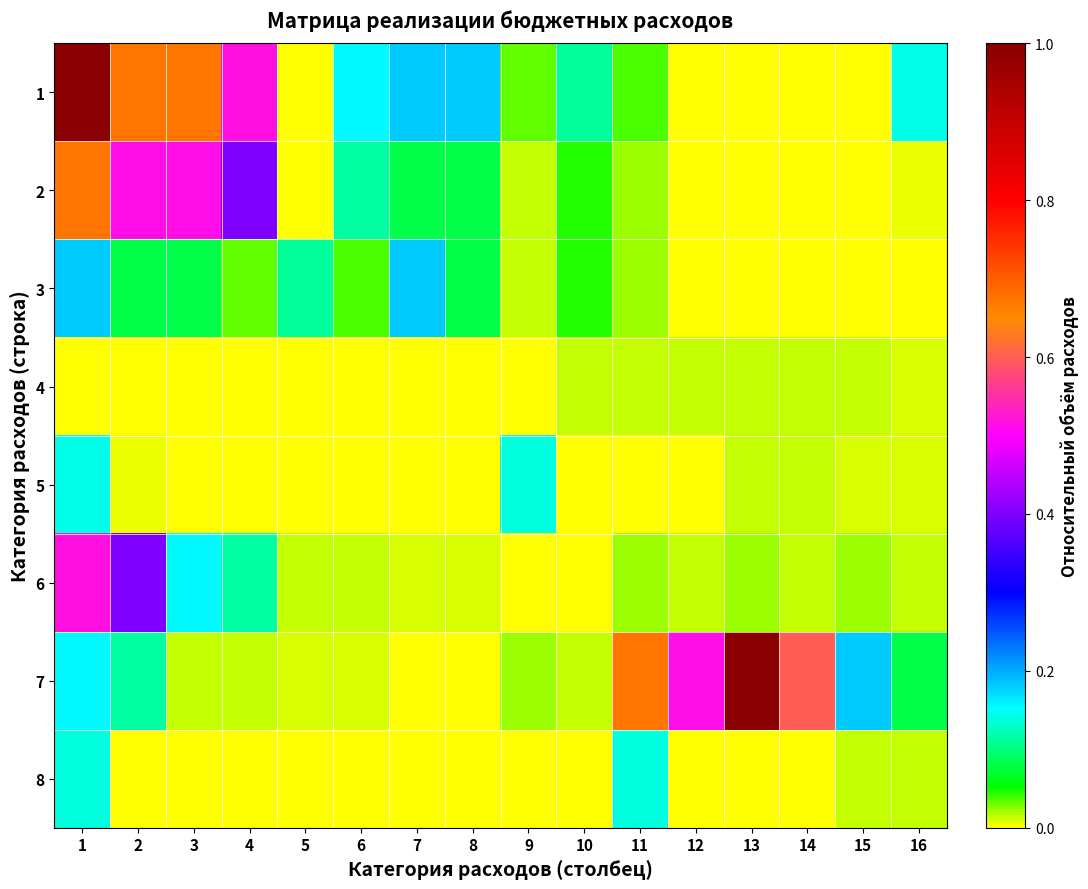

Reading left to right, list all the values displayed in this chart.

1: 1=1.0	2=0.7	3=0.7	4=0.5	5=0.0	6=0.2	7=0.2	8=0.2	9=0.0	10=0.1	11=0.0	12=0.0	13=0.0	14=0.0	15=0.0	16=0.1
2: 1=0.7	2=0.5	3=0.5	4=0.4	5=0.0	6=0.1	7=0.1	8=0.1	9=0.0	10=0.0	11=0.0	12=0.0	13=0.0	14=0.0	15=0.0	16=0.0
3: 1=0.2	2=0.1	3=0.1	4=0.0	5=0.1	6=0.0	7=0.2	8=0.1	9=0.0	10=0.0	11=0.0	12=0.0	13=0.0	14=0.0	15=0.0	16=0.0
4: 1=0.0	2=0.0	3=0.0	4=0.0	5=0.0	6=0.0	7=0.0	8=0.0	9=0.0	10=0.0	11=0.0	12=0.0	13=0.0	14=0.0	15=0.0	16=0.0
5: 1=0.1	2=0.0	3=0.0	4=0.0	5=0.0	6=0.0	7=0.0	8=0.0	9=0.1	10=0.0	11=0.0	12=0.0	13=0.0	14=0.0	15=0.0	16=0.0
6: 1=0.5	2=0.4	3=0.2	4=0.1	5=0.0	6=0.0	7=0.0	8=0.0	9=0.0	10=0.0	11=0.0	12=0.0	13=0.0	14=0.0	15=0.0	16=0.0
7: 1=0.2	2=0.1	3=0.0	4=0.0	5=0.0	6=0.0	7=0.0	8=0.0	9=0.0	10=0.0	11=0.7	12=0.5	13=1.0	14=0.6	15=0.2	16=0.1
8: 1=0.1	2=0.0	3=0.0	4=0.0	5=0.0	6=0.0	7=0.0	8=0.0	9=0.0	10=0.0	11=0.1	12=0.0	13=0.0	14=0.0	15=0.0	16=0.0